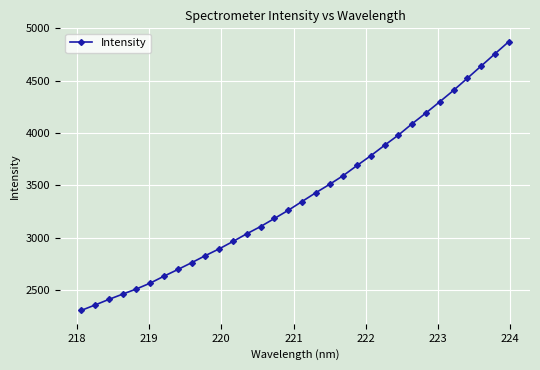

What is the value of the 22nd point from the left?

3783.7